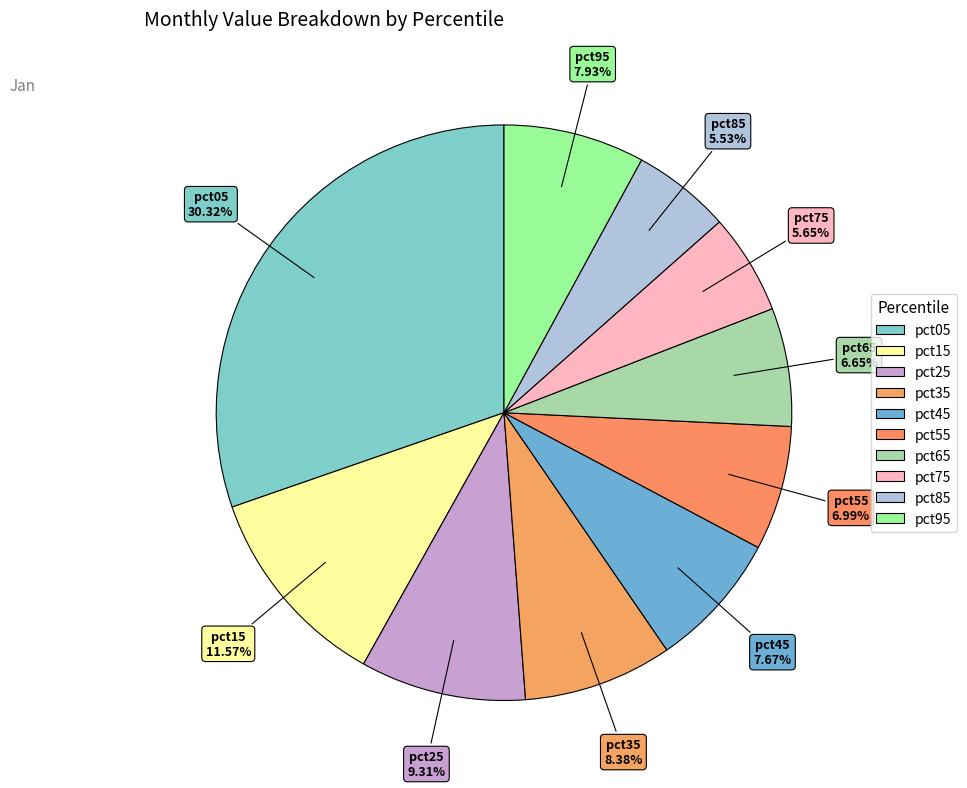

How many segments does this pie chart have?

10